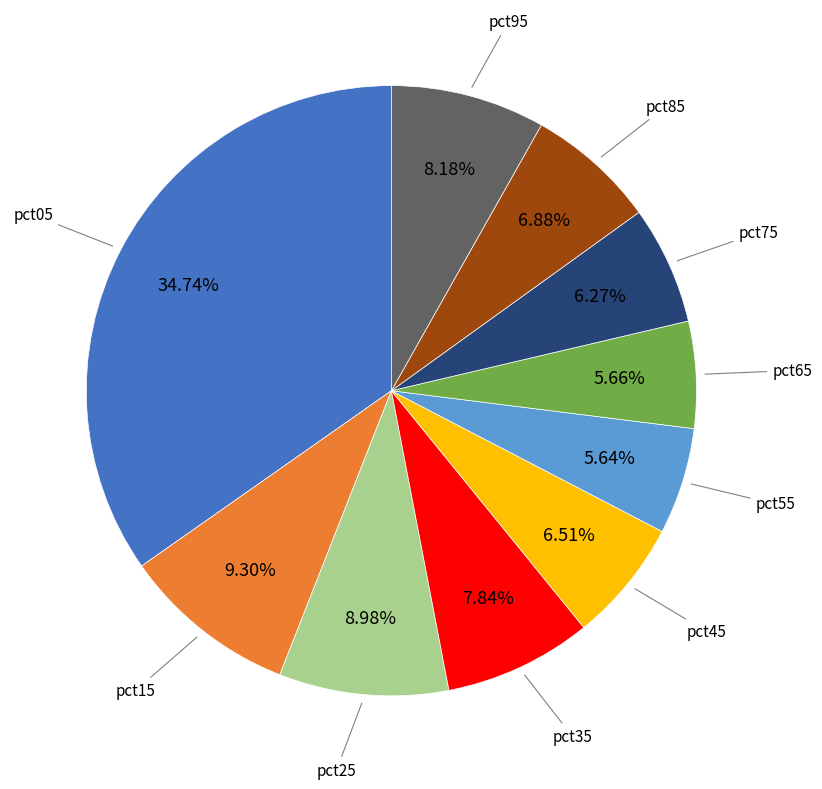

Combined, do pct75 and pct85 account for over 50%?

No